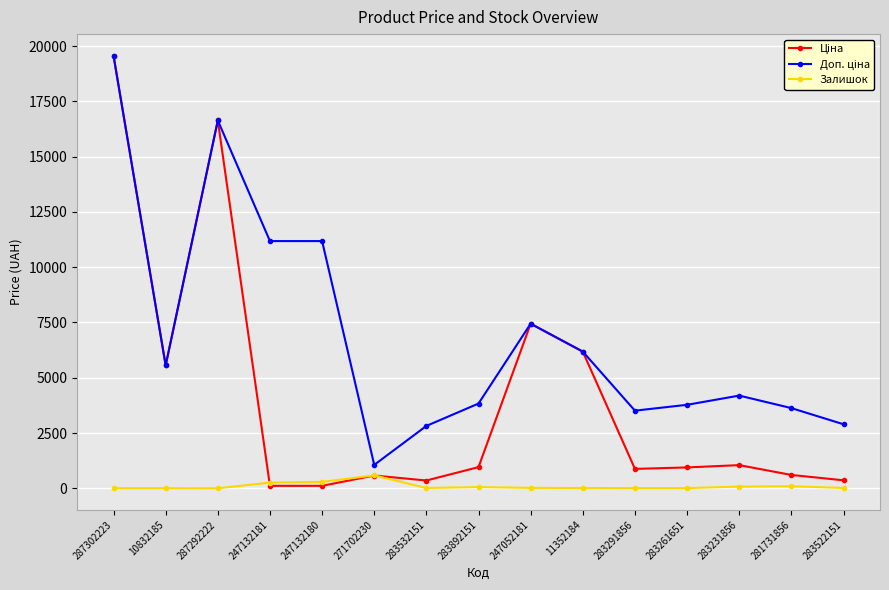

What position from the right is 283532151?

9